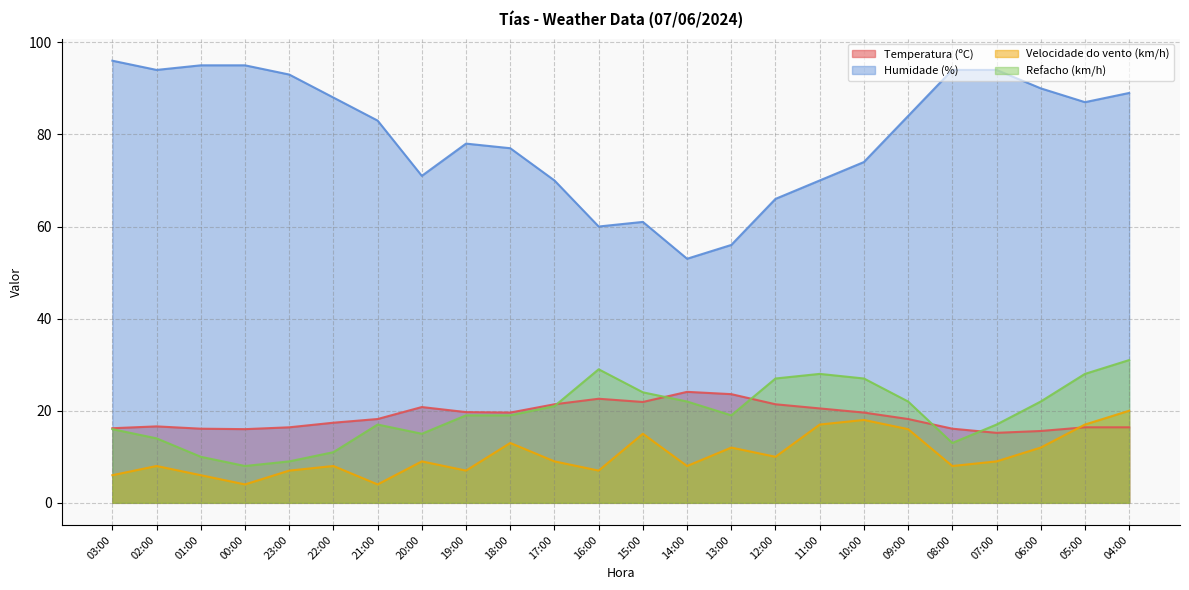

How many data points in Refacho (km/h) are less than 19?

10